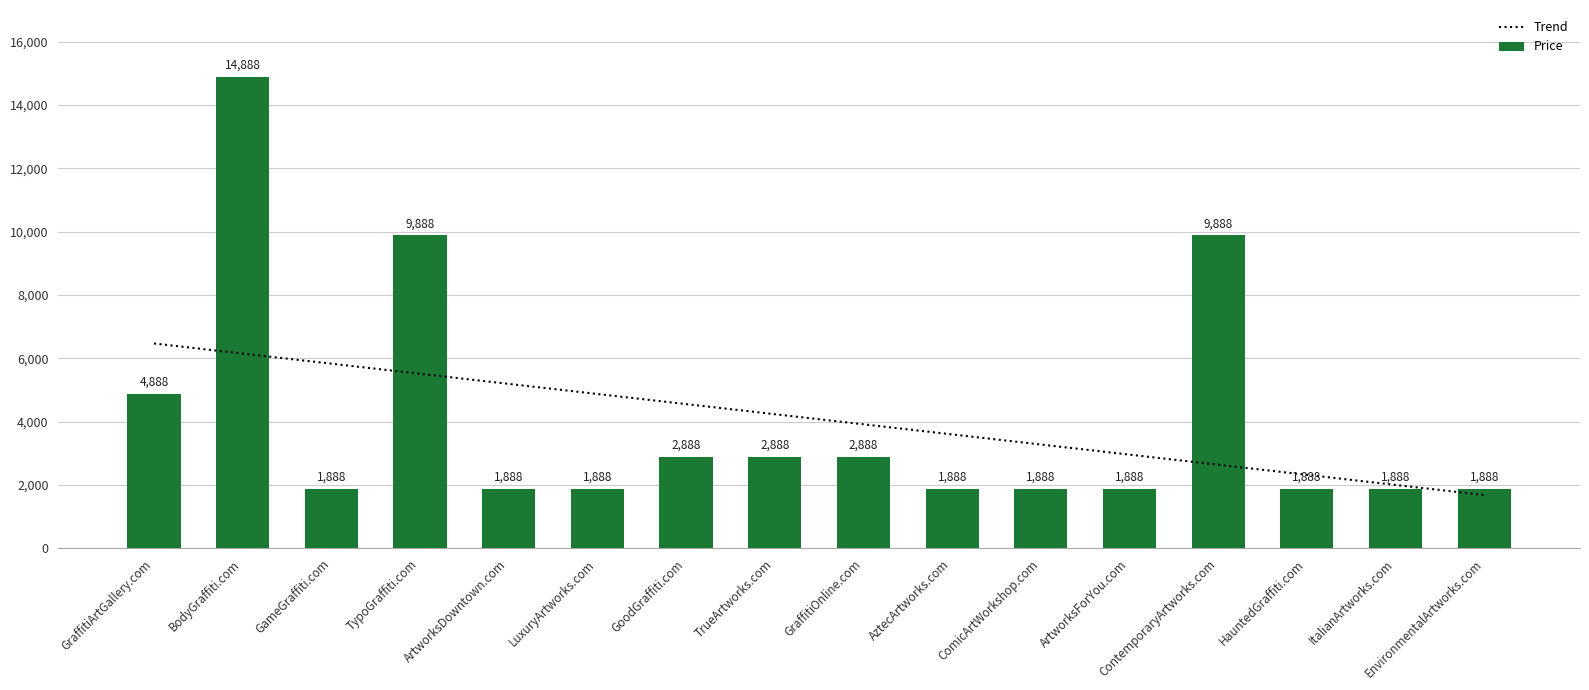

What value does the data have at AztecArtworks.com?

1888